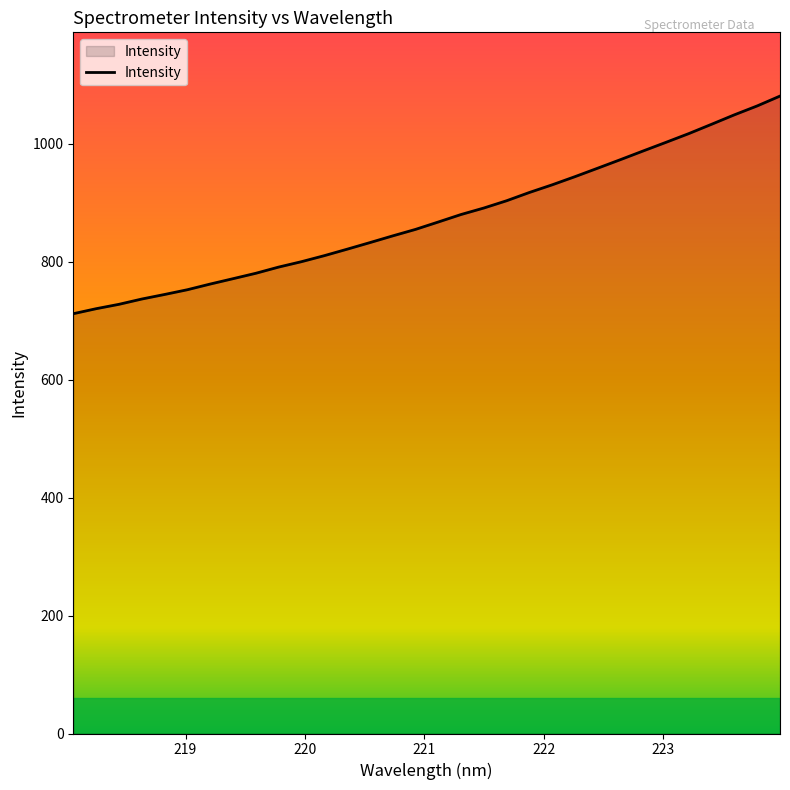

What is the difference between the maximum and minimum values?

368.9